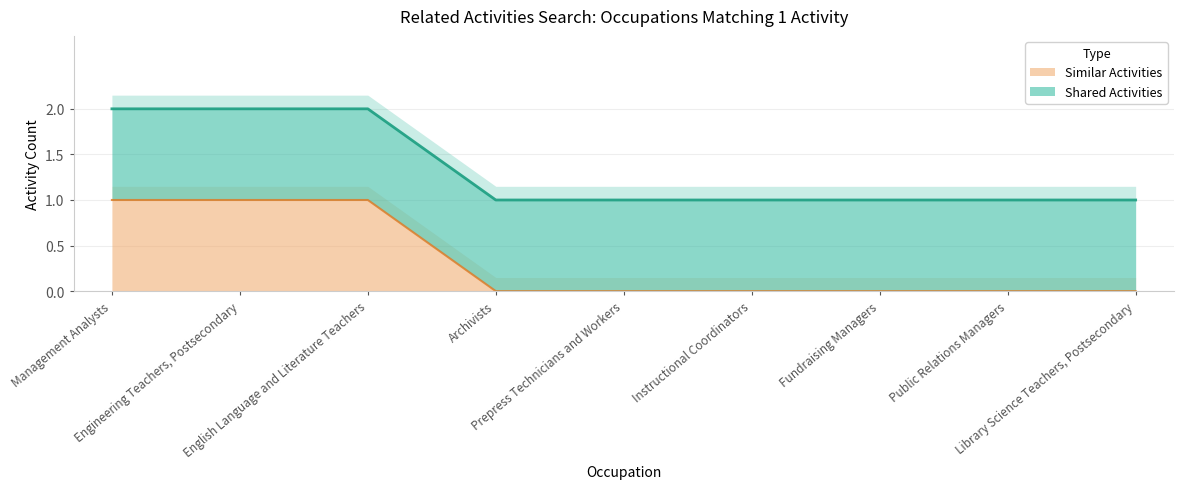

Does the chart have visible grid lines?

Yes